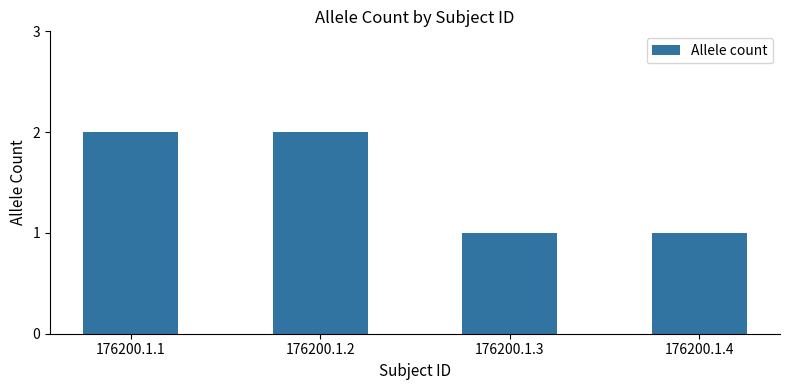

Approximately how many times larger is the value at 176200.1.1 compared to 176200.1.3?

2.0